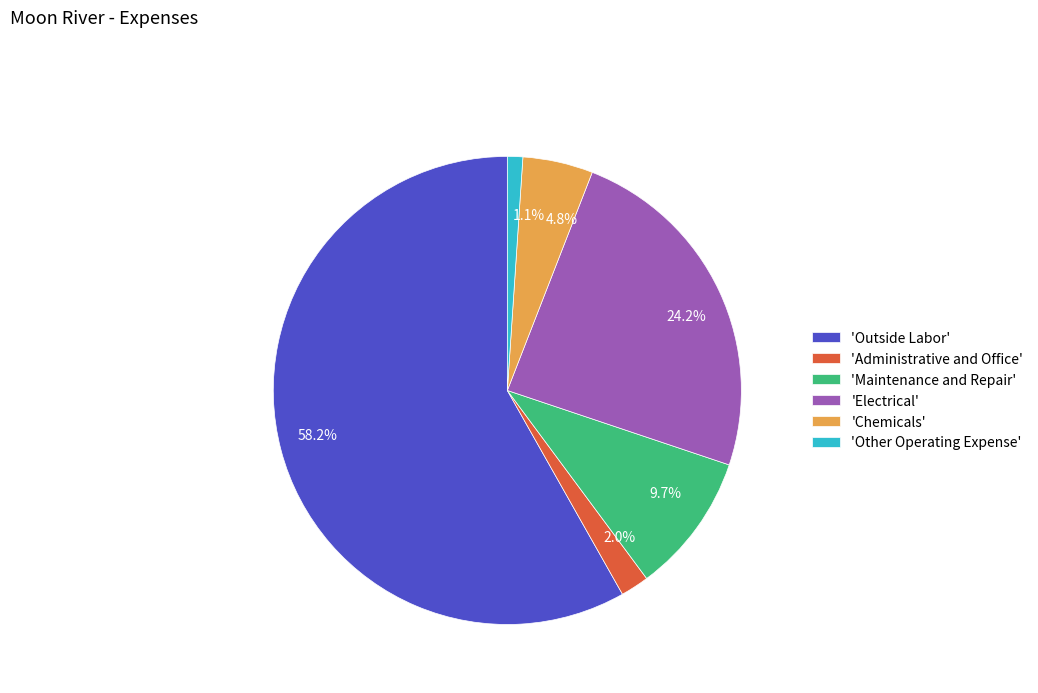

How many slices are in this pie chart?

6